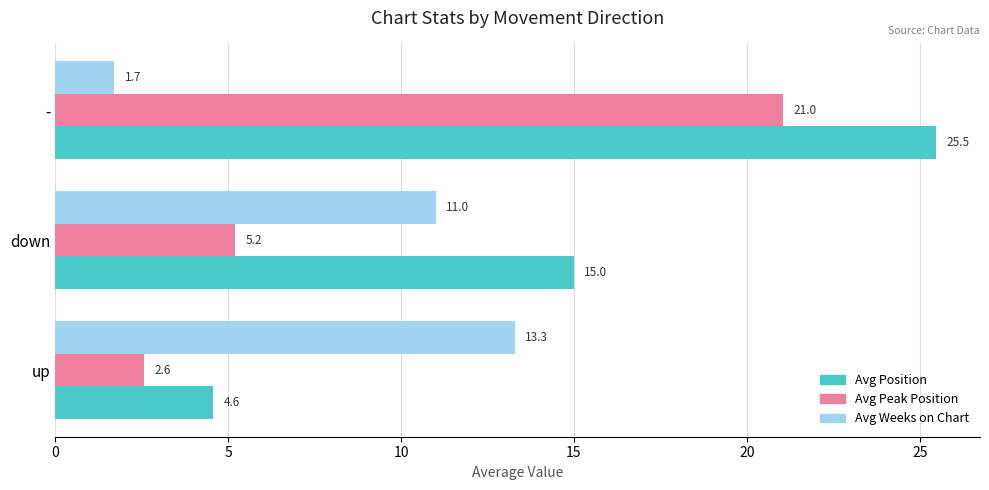

Which series has the largest total across all categories?

Avg Position